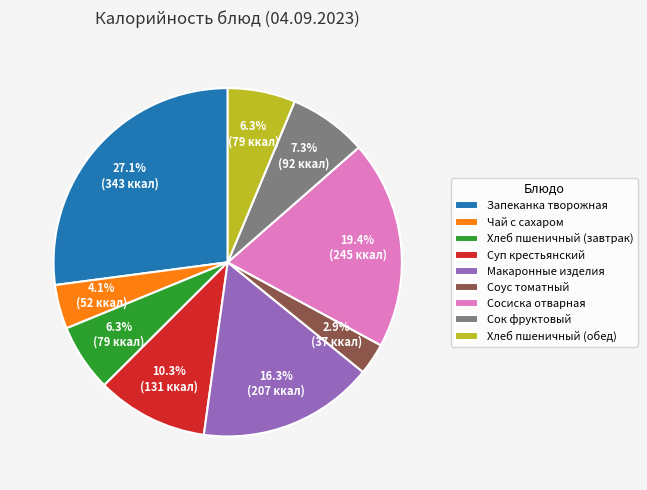

What is the largest slice in the pie chart?

Запеканка творожная